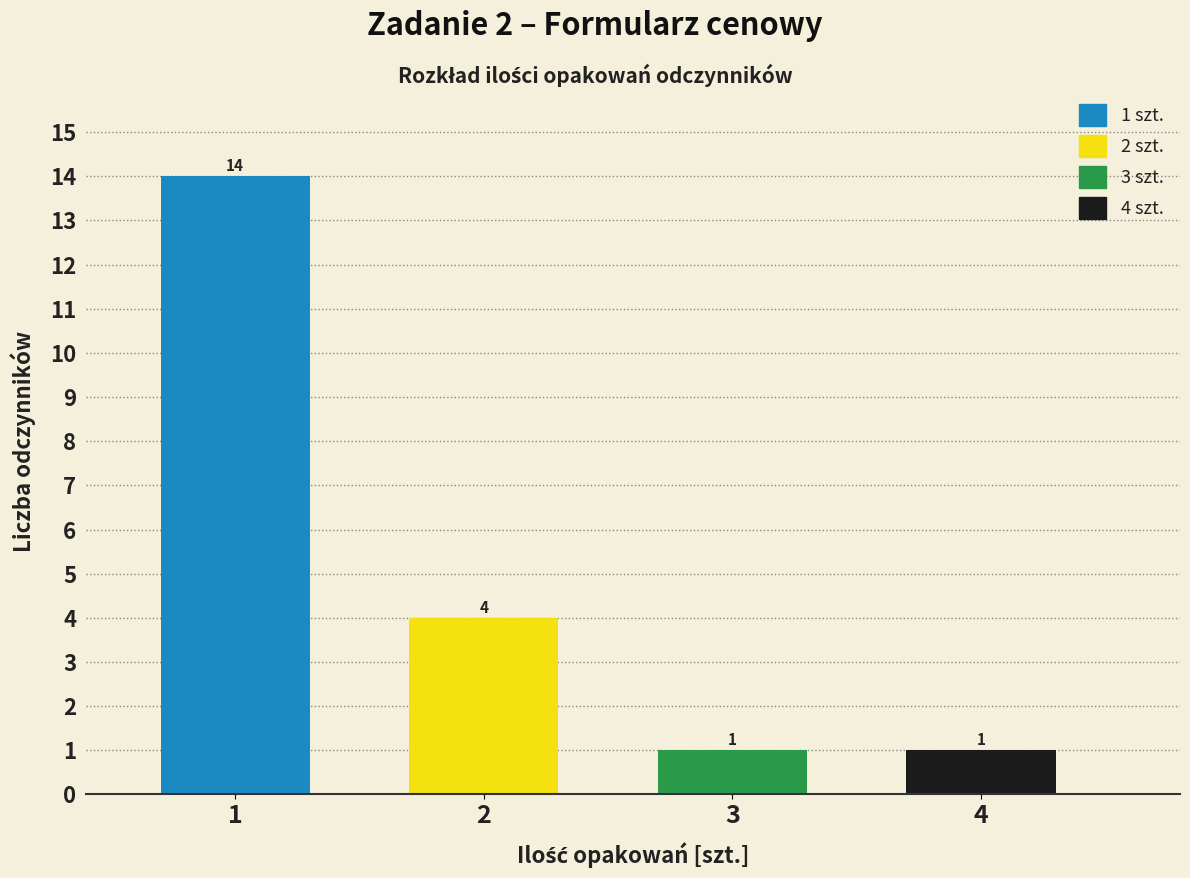

Reading right to left, transcribe all the data shown in this chart.

4=1	3=1	2=4	1=14